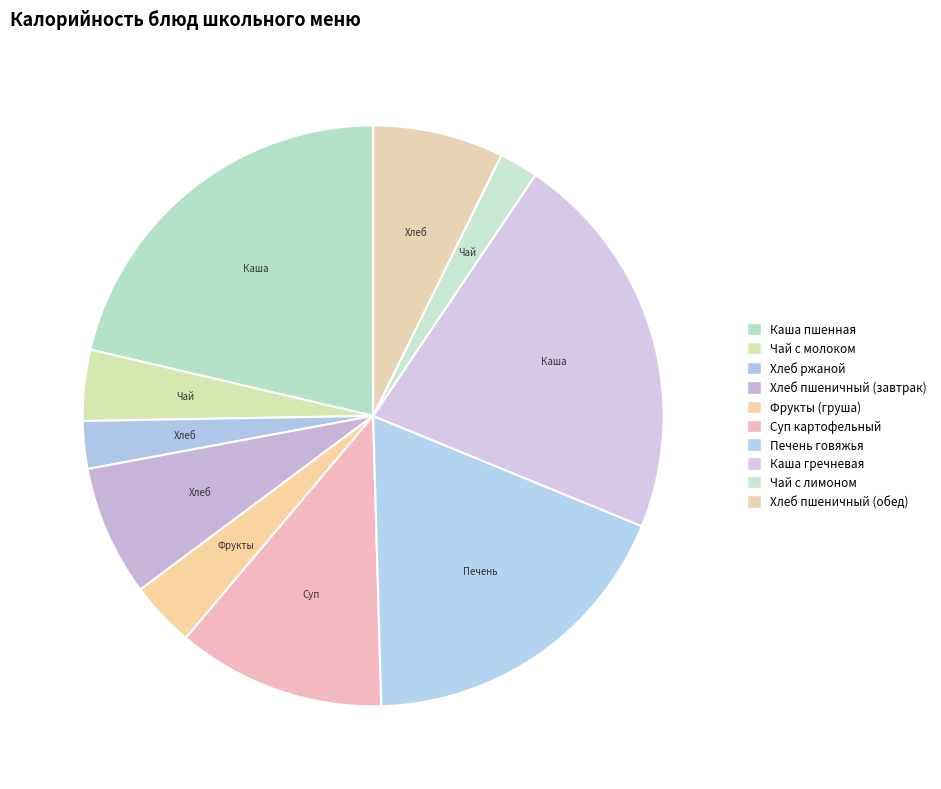

Approximately how many times larger is the value at Каша гречневая compared to Суп картофельный?

1.9